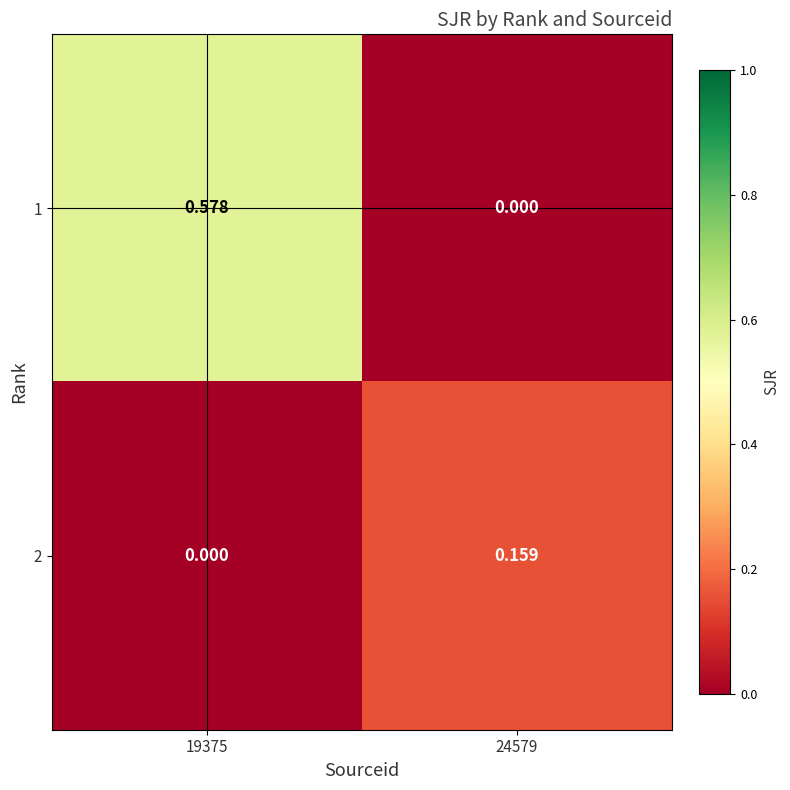

Is the value of 2 at 19375 greater than the value of 1 at 19375?

No